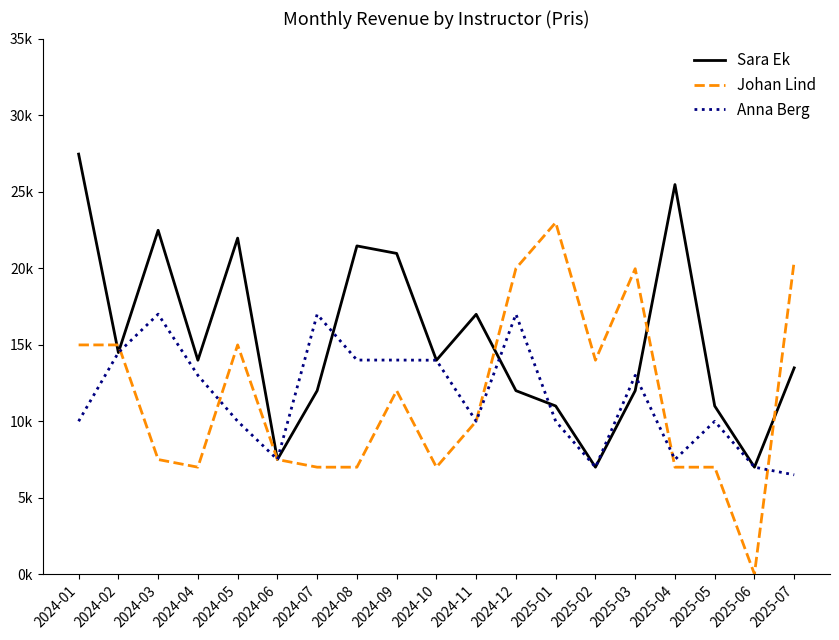

Is it true that Johan Lind equals 9990 at 2024-11?

True